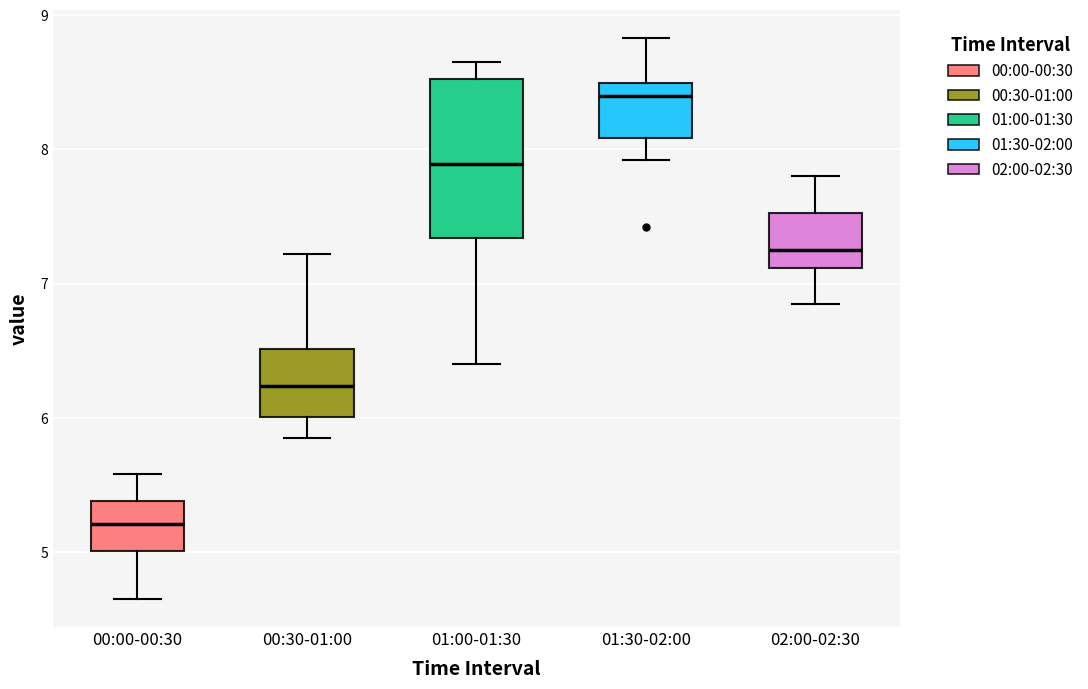

Which box has the lowest median line?

00:00-00:30